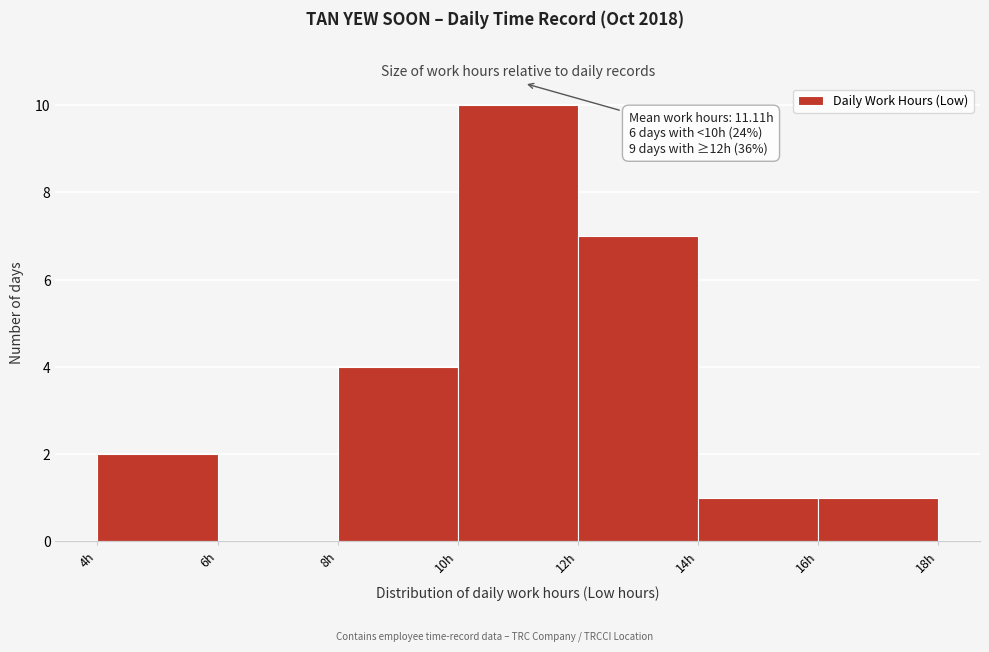

Over which range of the x-axis is the bar tallest?

10 to 12